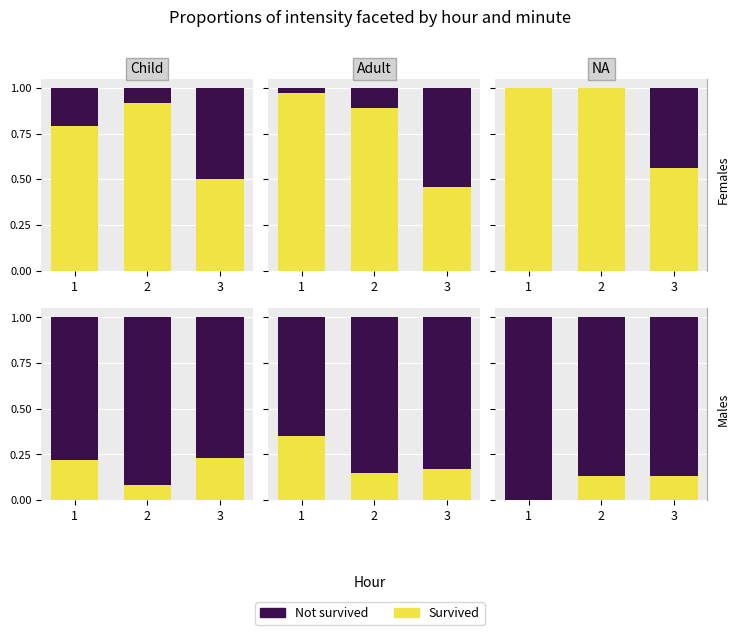

Which series changed the most between 2 and 3?

Survived